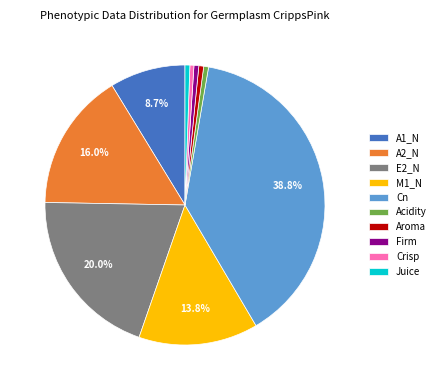

What percentage is the E2_N slice, to the nearest percent?

20%